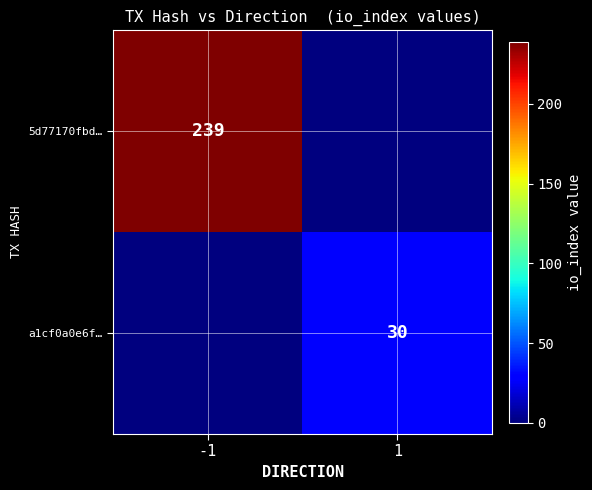

What is the difference between the highest and lowest values at -1?

239